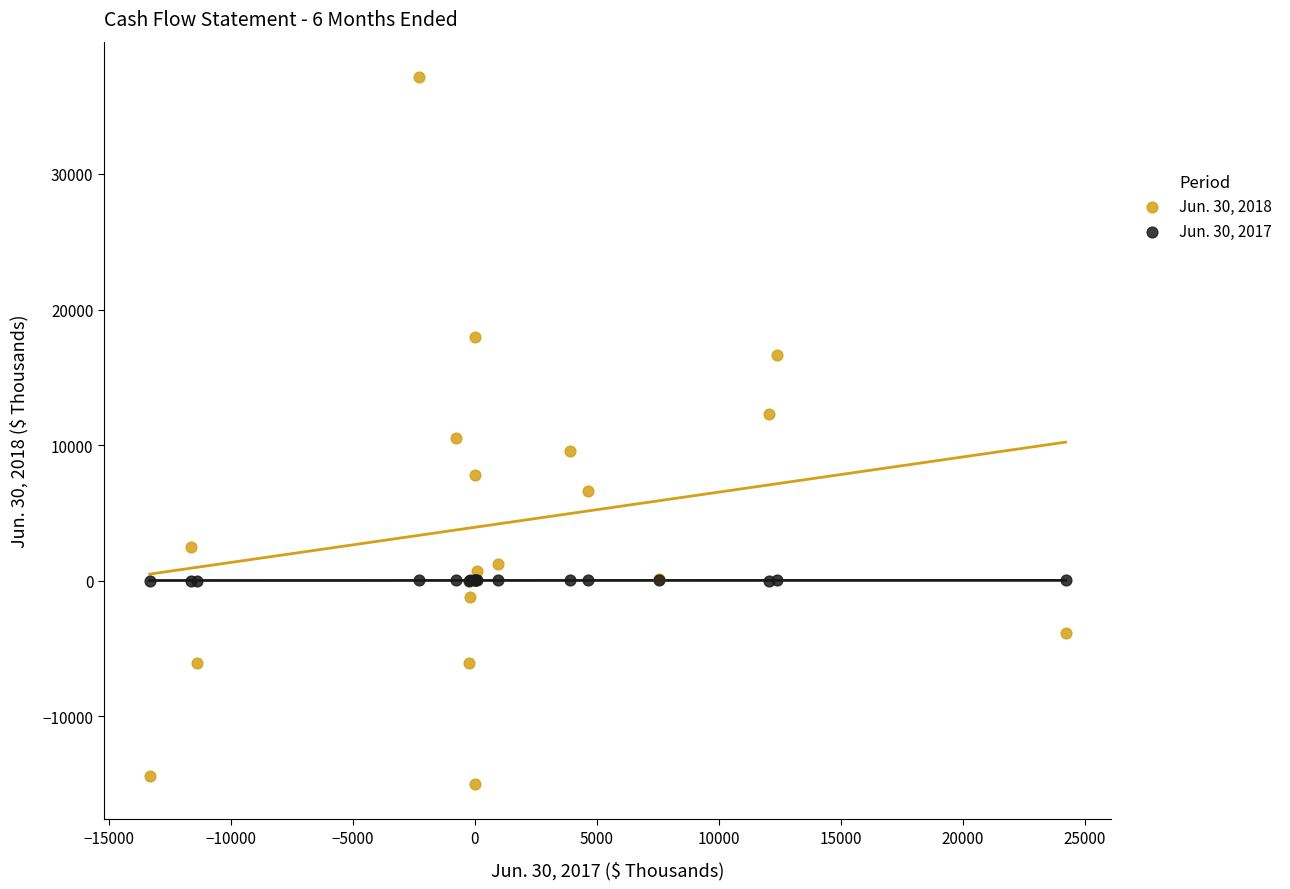

Which series contains the lowest Y value?

Jun. 30, 2018